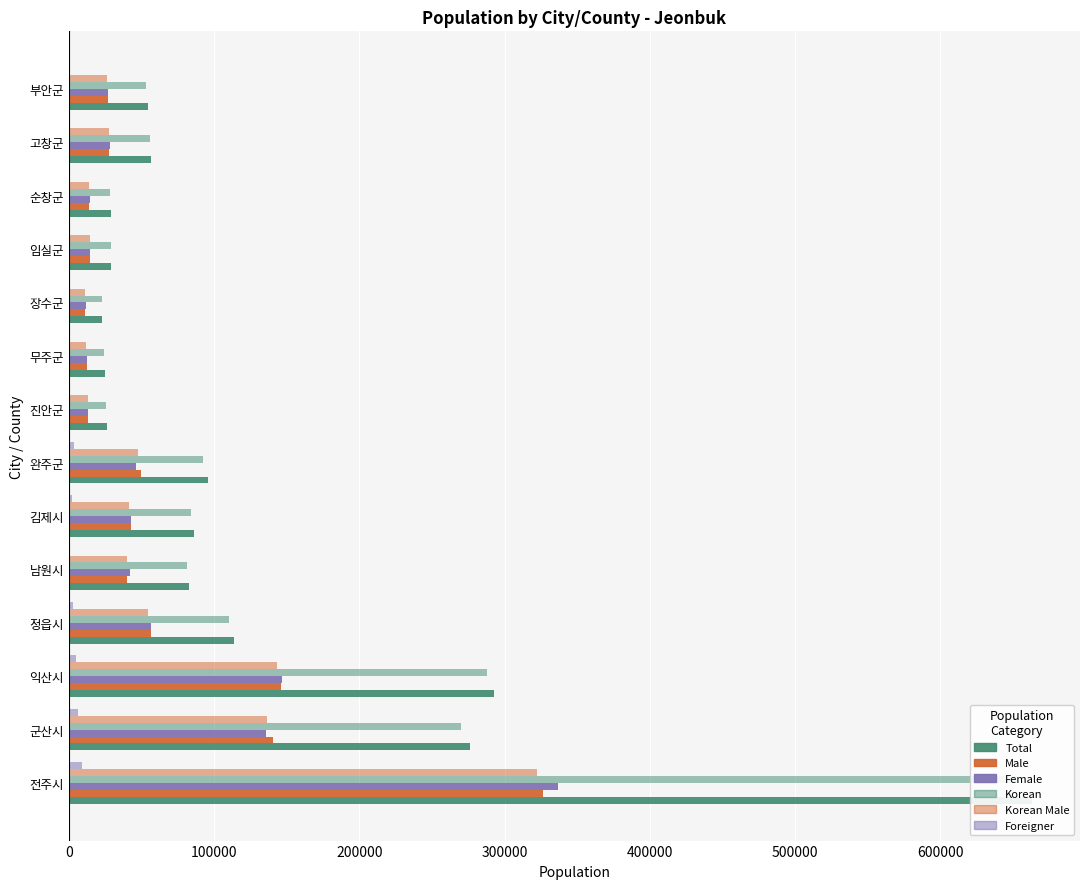

How many values in the Korean Male series exceed 39884?

6